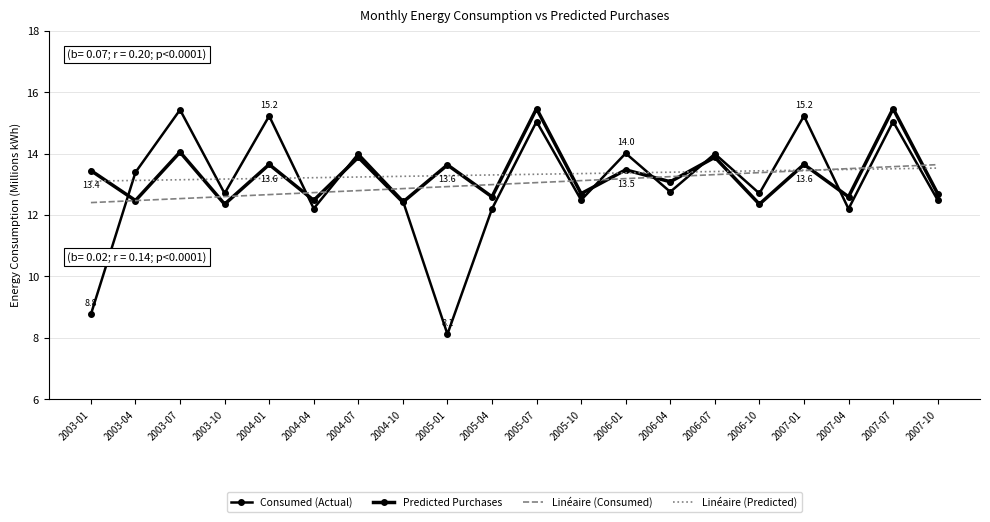

What is the sum of all Linéaire (Predicted) values?

266.3